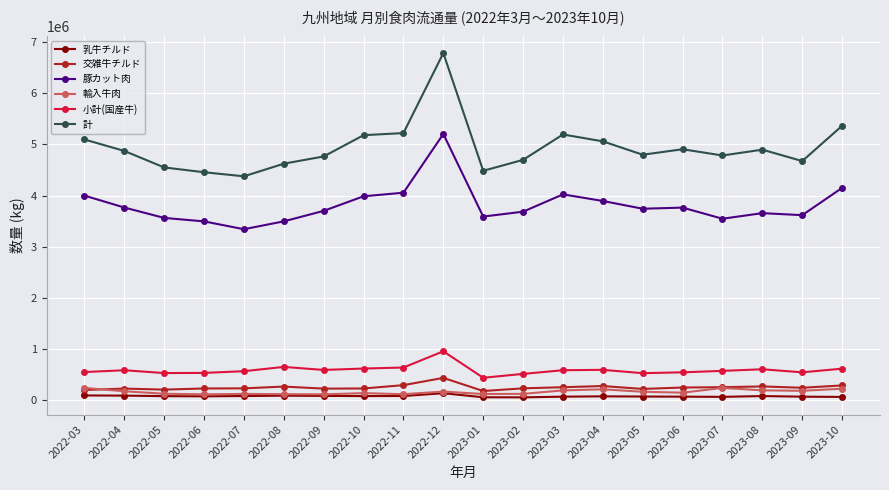

How many categories are shown in the chart?

20